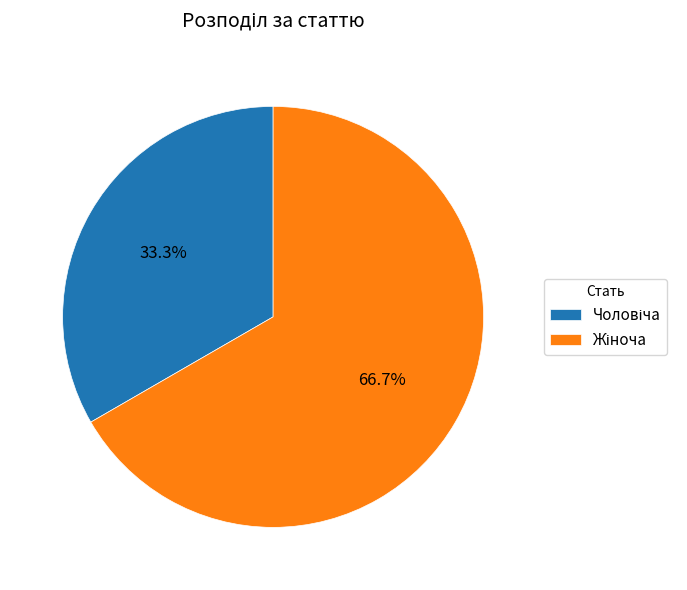

Is there a majority slice in this chart?

Yes